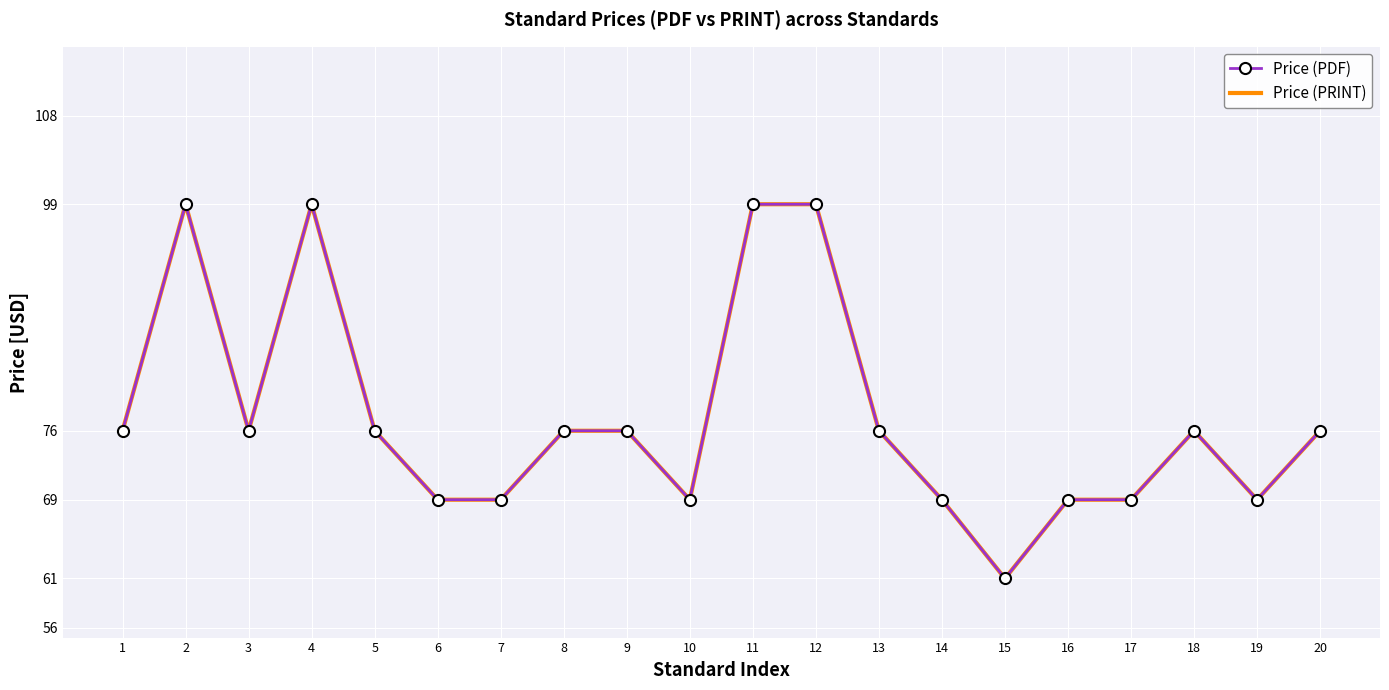

Which category has the lowest value across all series?

15